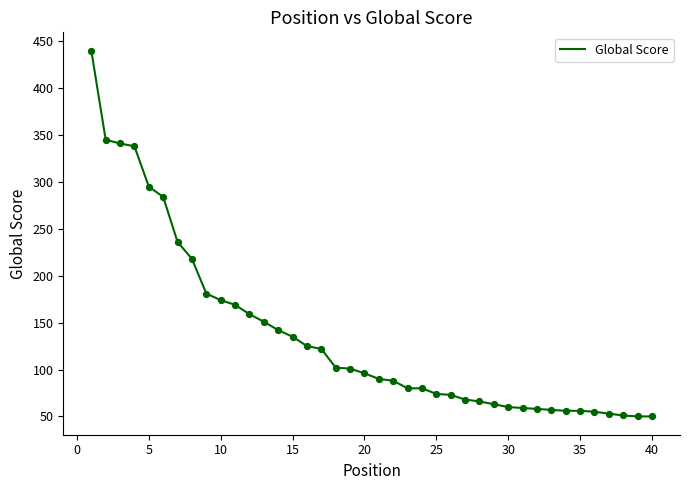

What is the minimum value shown in the chart?

50